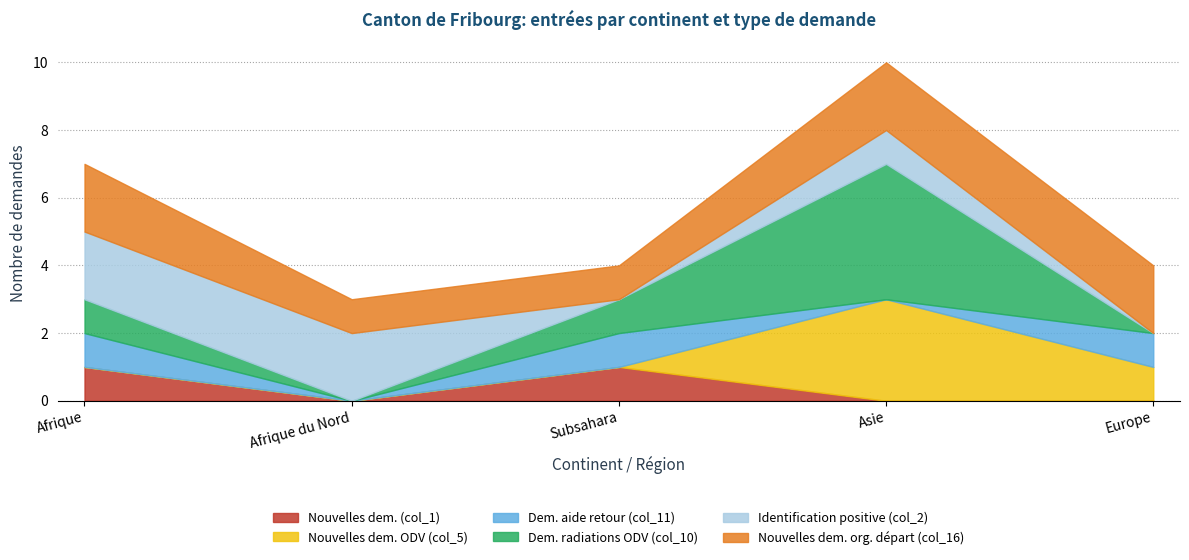

Rank the series at Asie from highest to lowest value.

Dem. radiations ODV (col_10), Nouvelles dem. ODV (col_5), Nouvelles dem. org. départ (col_16), Identification positive (col_2), Nouvelles dem. (col_1), Dem. aide retour (col_11)